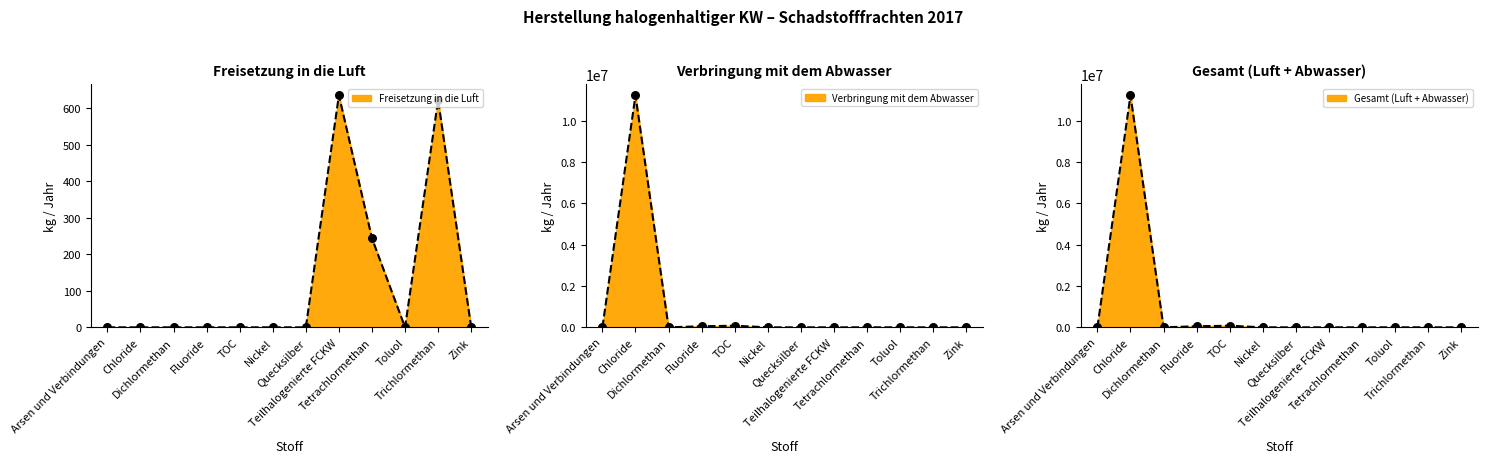

Which series has the widest spread of Y values?

Verbringung mit dem Abwasser